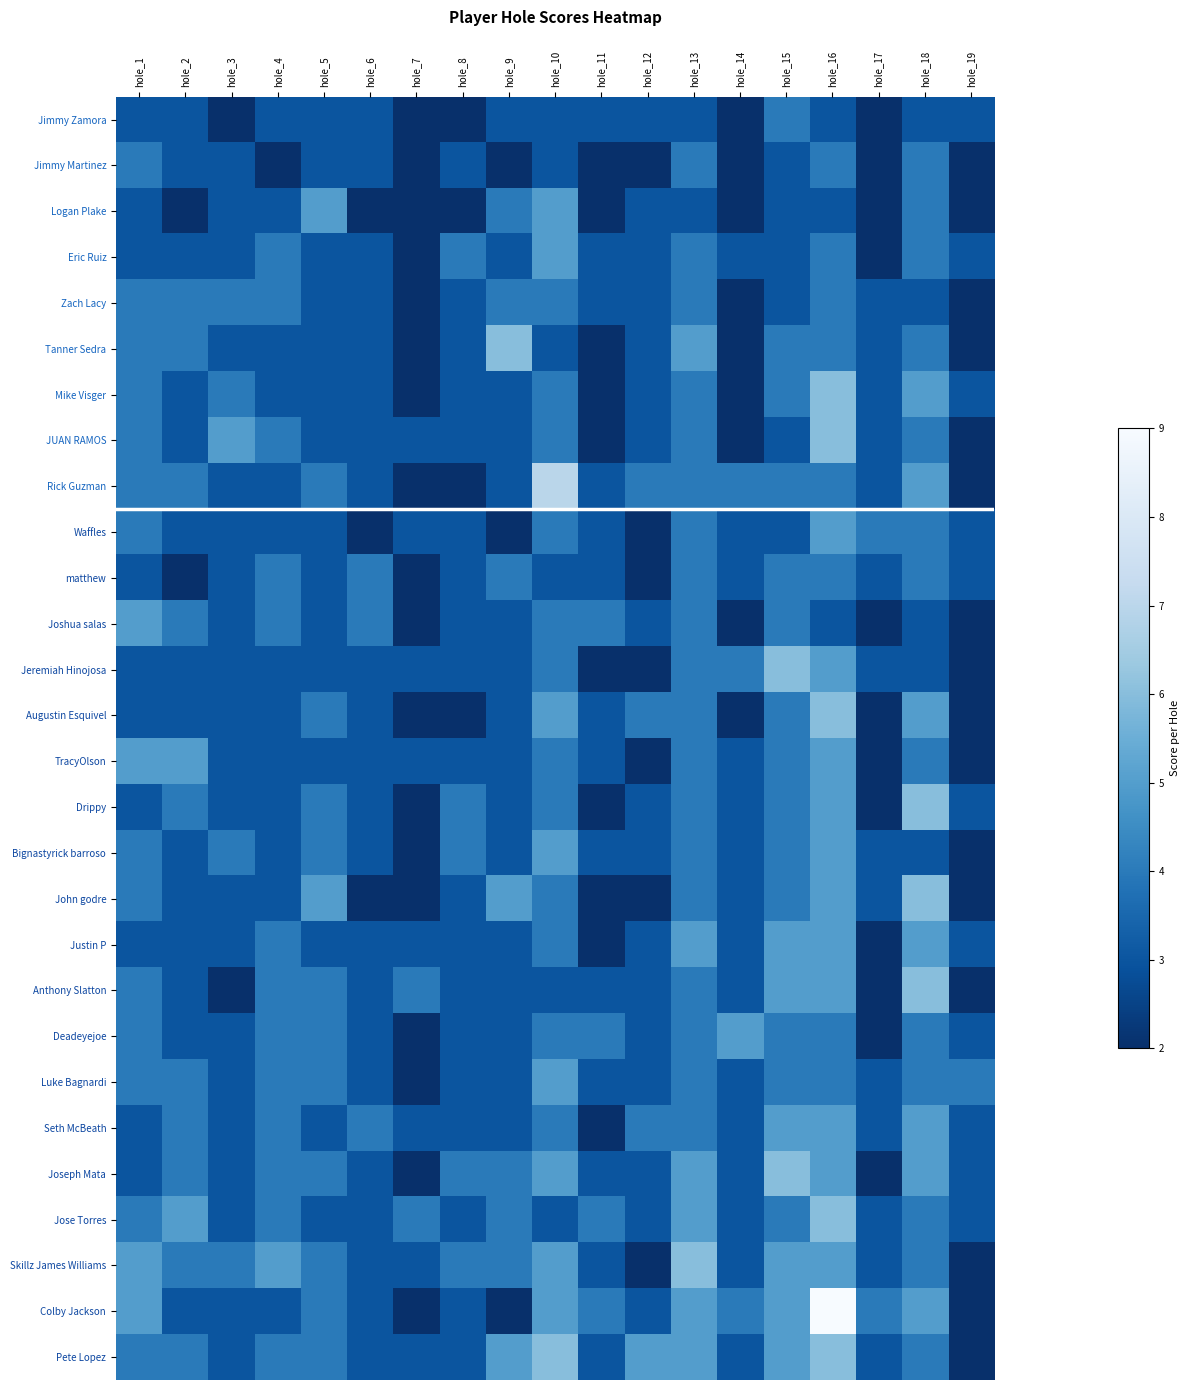

At which category does the chart reach its minimum across all series?

hole_3